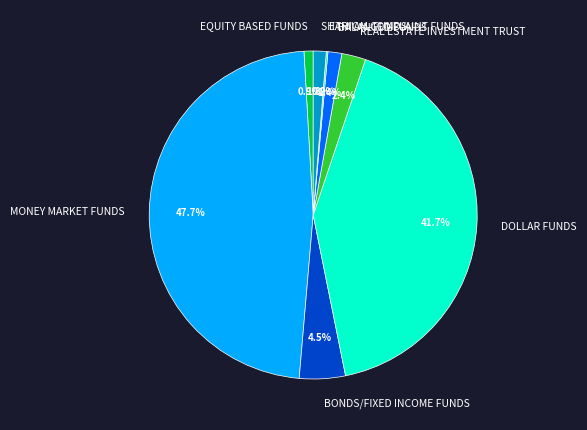

Does any single category account for the majority?

No